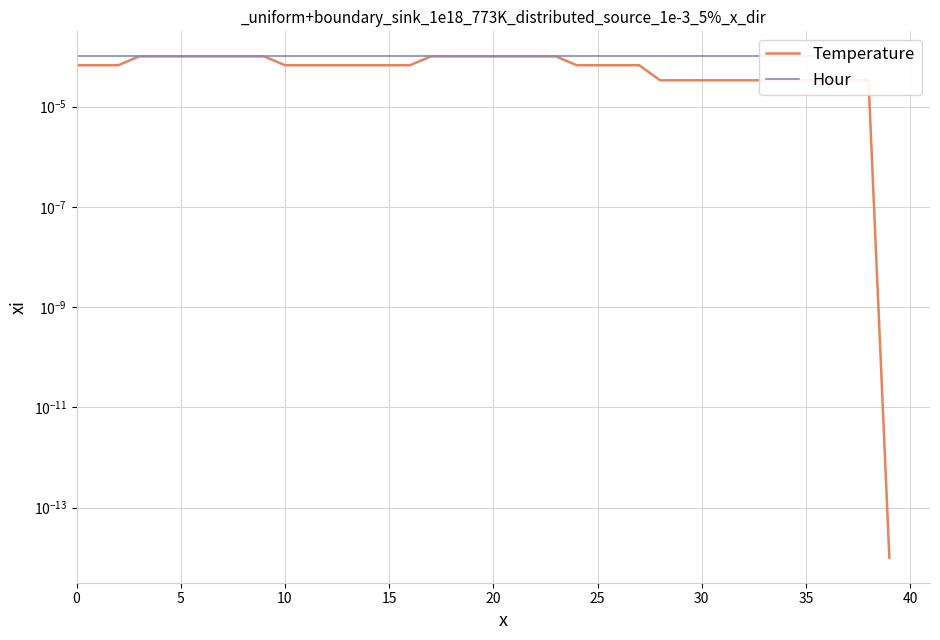

Which has a higher value, 13 or 36?

13